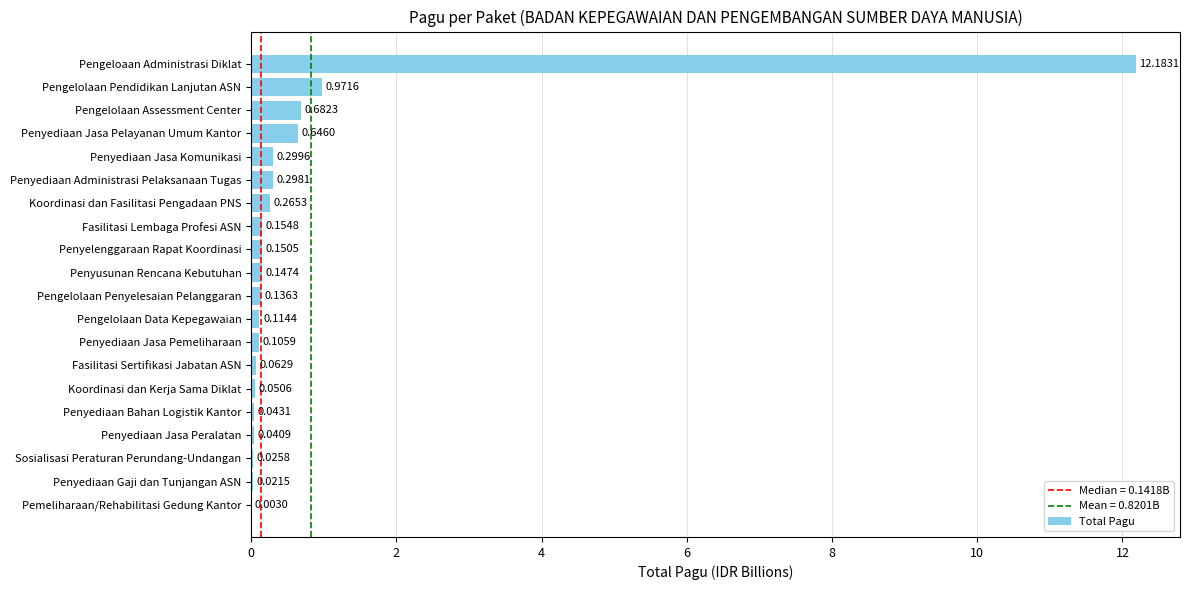

At which category does the chart reach its peak across all series?

Pengeloaan Administrasi Diklat